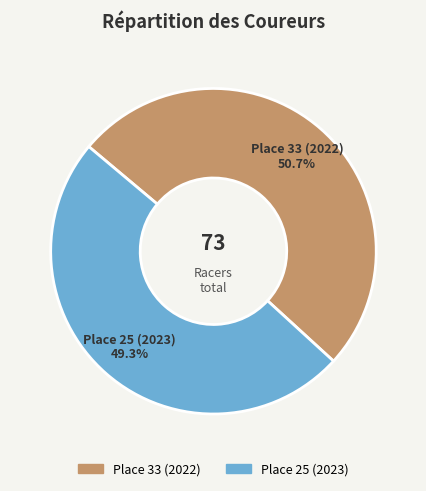

The Place 25 (2023) slice represents 58% of the pie. True or false?

False